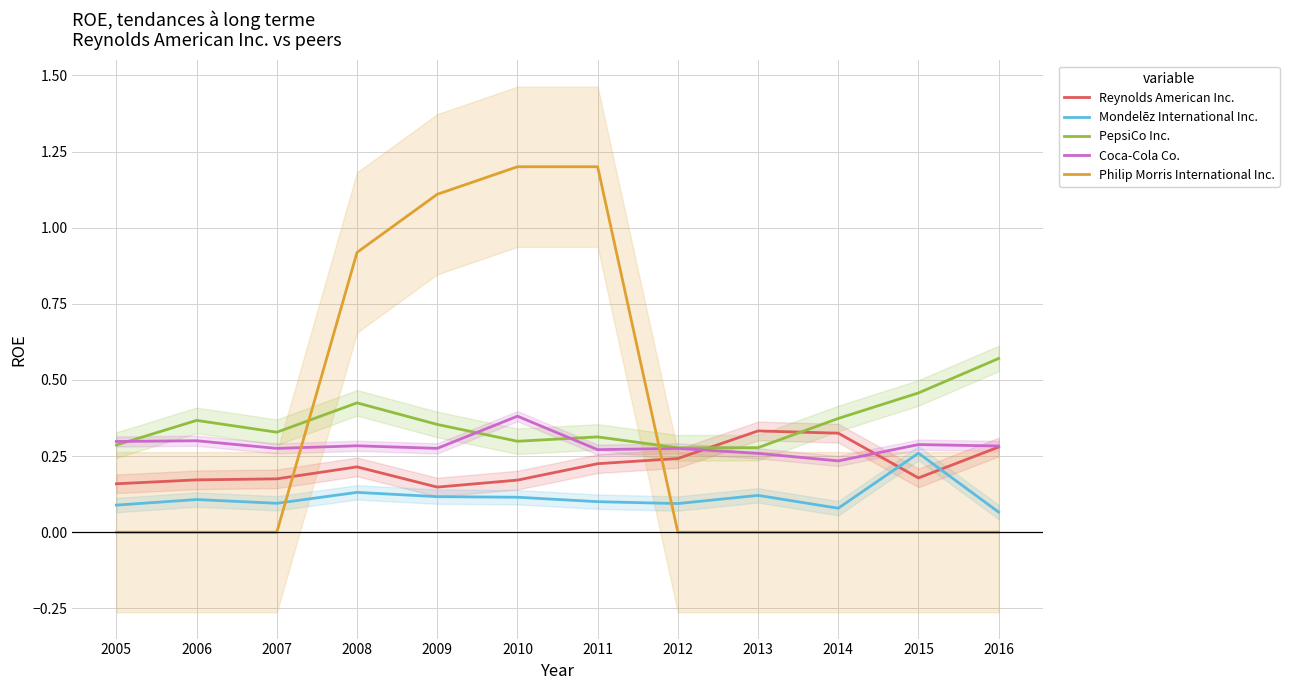

Reading right to left, extract all data points from this chart.

Reynolds American Inc.: 0.3	0.2	0.3	0.3	0.2	0.2	0.2	0.1	0.2	0.2	0.2	0.2
Mondelēz International Inc.: 0.1	0.3	0.1	0.1	0.1	0.1	0.1	0.1	0.1	0.1	0.1	0.1
PepsiCo Inc.: 0.6	0.5	0.4	0.3	0.3	0.3	0.3	0.4	0.4	0.3	0.4	0.3
Coca-Cola Co.: 0.3	0.3	0.2	0.3	0.3	0.3	0.4	0.3	0.3	0.3	0.3	0.3
Philip Morris International Inc.: 0.0	0.0	0.0	0.0	0.0	1.2	1.2	1.1	0.9	0.0	0.0	0.0